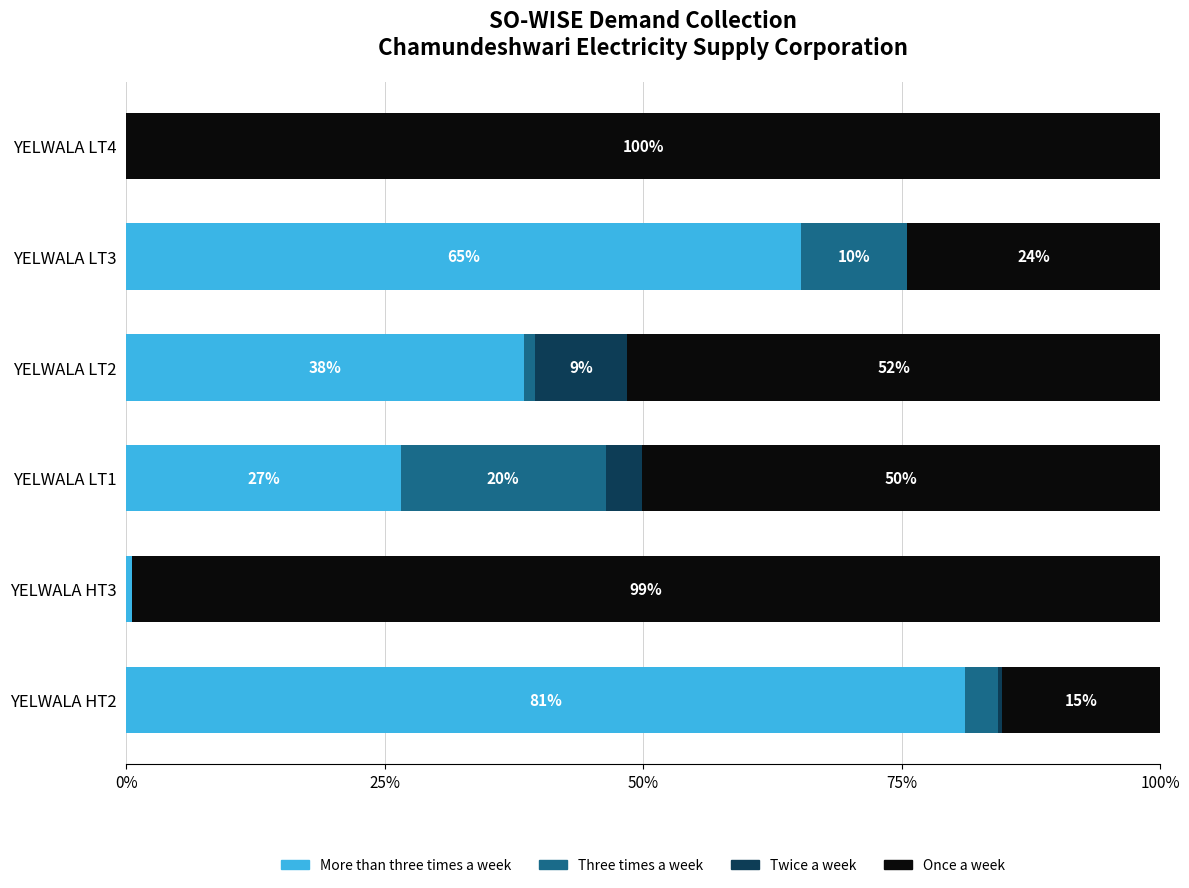

What are all the series names shown in the legend?

More than three times a week, Three times a week, Twice a week, Once a week